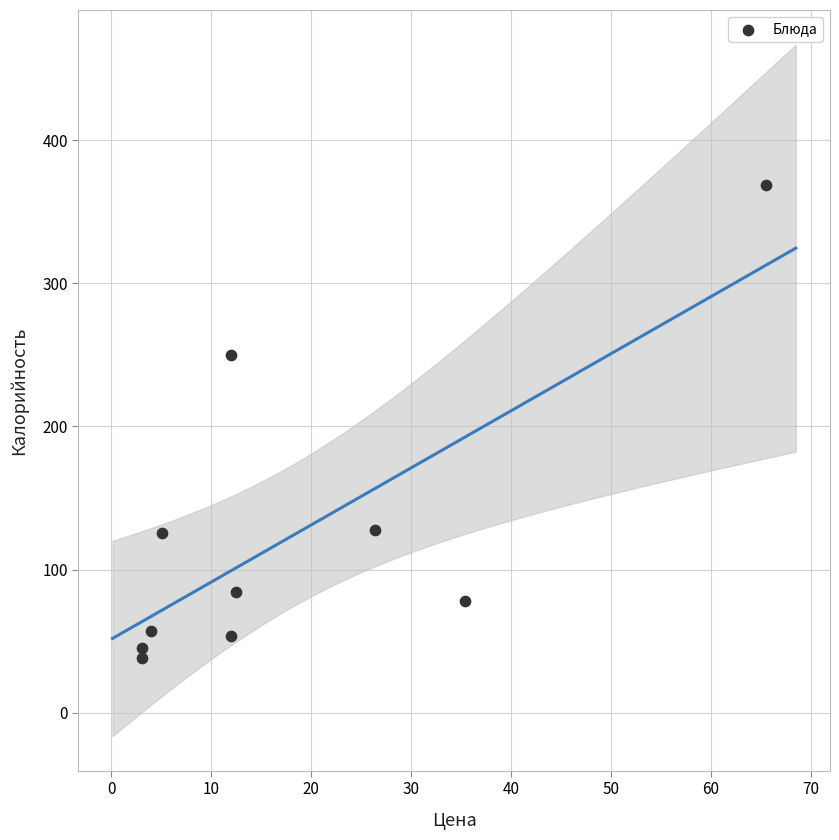

What is the range of X values (max minus min)?

62.4